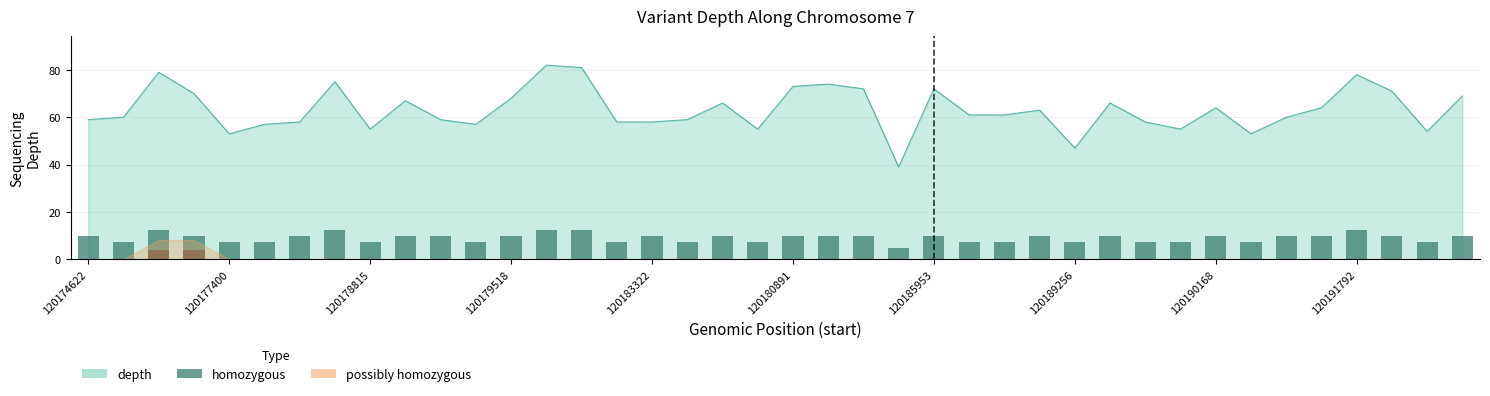

Approximately how many times larger is the value at 33 compared to 37?

0.8